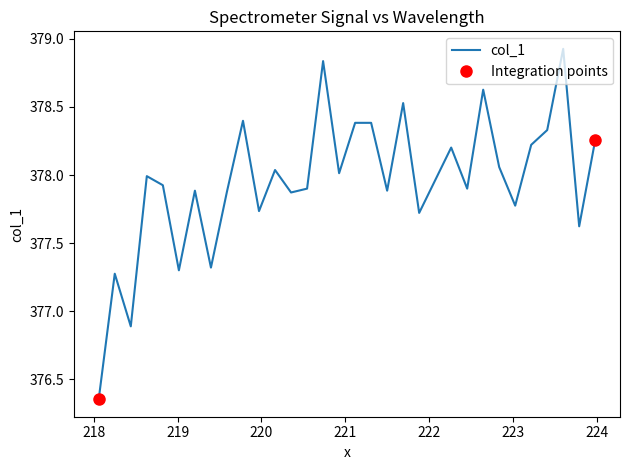

Reading right to left, transcribe all the data shown in this chart.

223.9802=378.3	223.7895=377.6	223.5987=378.9	223.408=378.3	223.2172=378.2	223.0264=377.8	222.8355=378.1	222.6447=378.6	222.4538=377.9	222.263=378.2	222.0721=378.0	221.8812=377.7	221.6902=378.5	221.4993=377.9	221.3083=378.4	221.1174=378.4	220.9264=378.0	220.7354=378.8	220.5444=377.9	220.3533=377.9	220.1623=378.0	219.9712=377.7	219.7801=378.4	219.589=377.9	219.3979=377.3	219.2067=377.9	219.0156=377.3	218.8244=377.9	218.6332=378.0	218.442=376.9	218.2508=377.3	218.0596=376.4